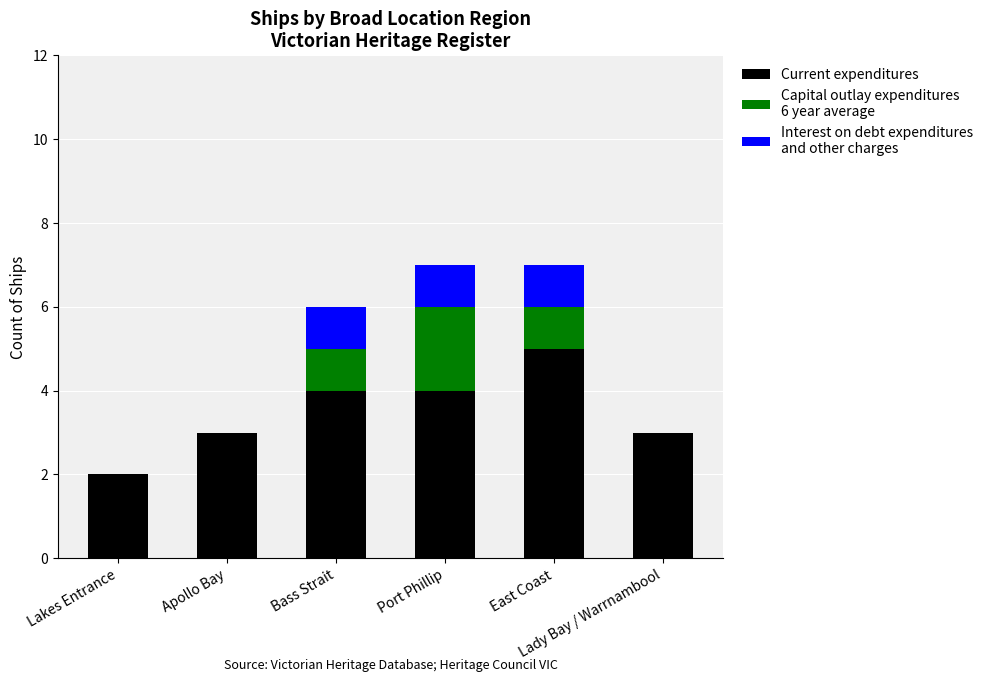

Are the bars grouped side by side (vs. stacked)?

No